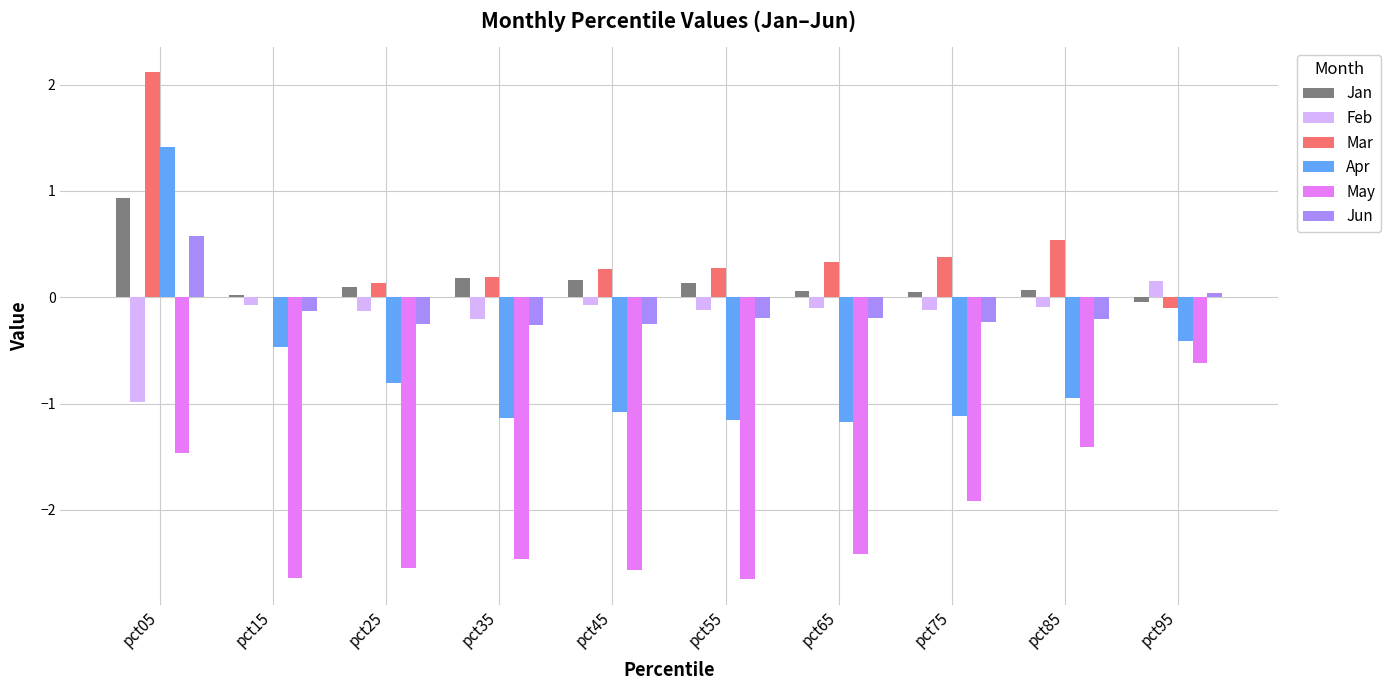

Count the number of data series in this chart.

6